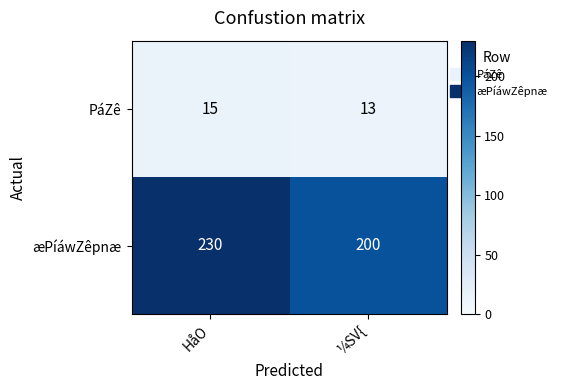

Is it true that æPíáwZêpnæ equals 64 at ¼SV{?

False